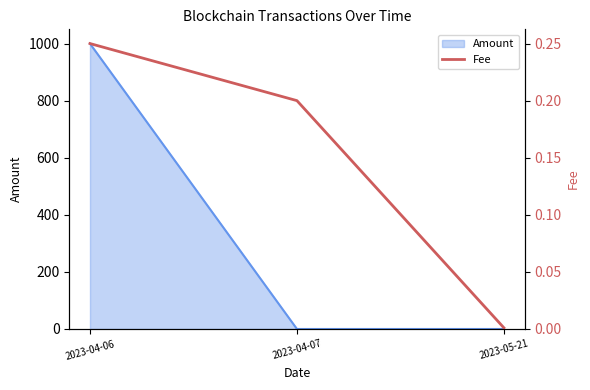

At which category does the chart reach its peak across all series?

2023-04-06